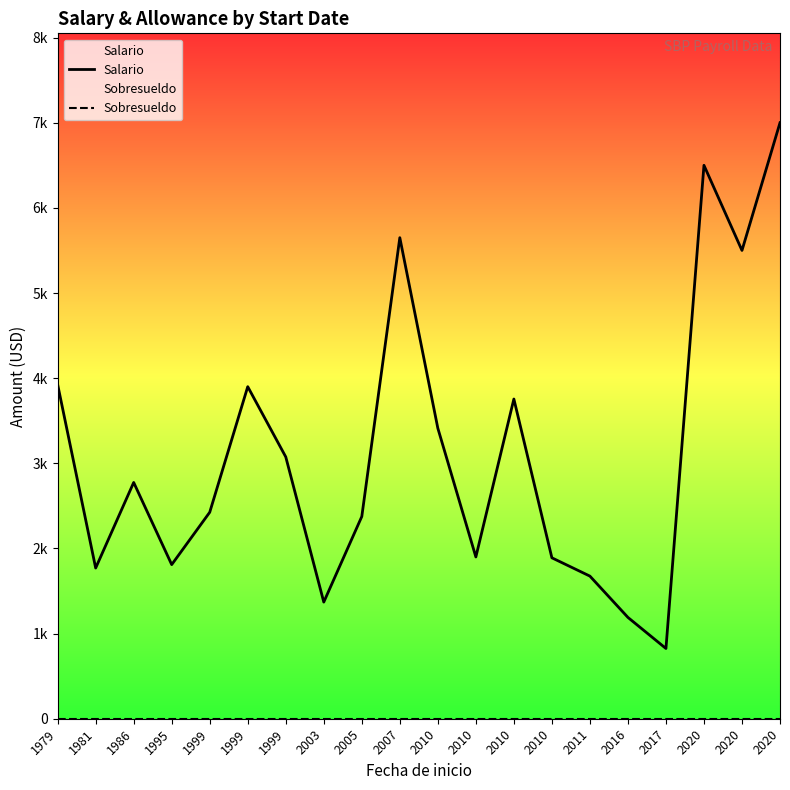

How many series are shown in this chart?

2